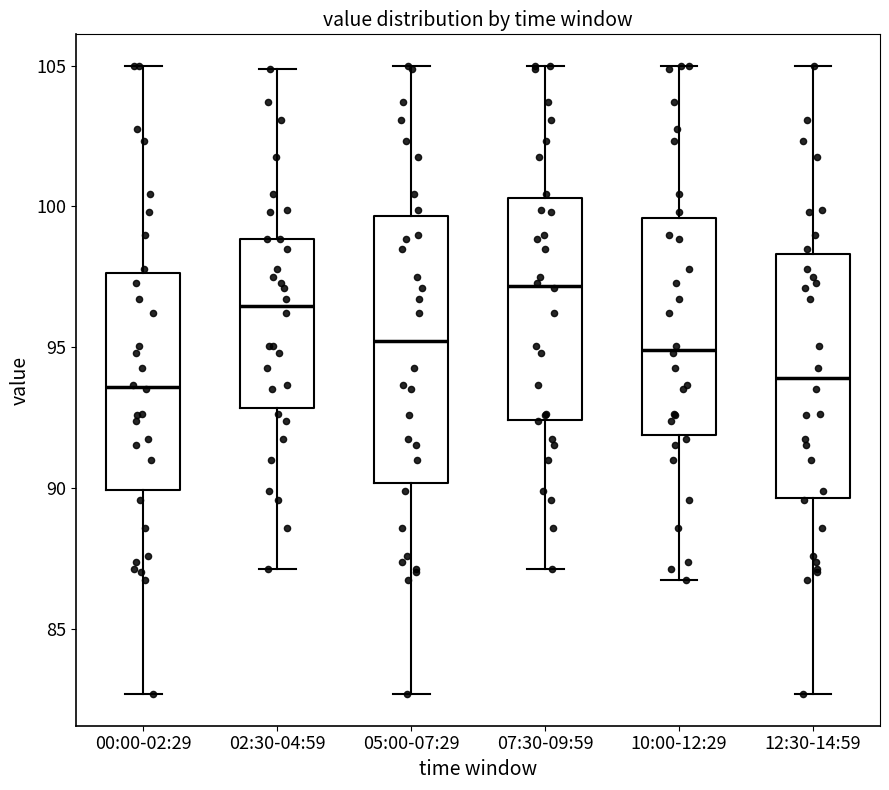

Reading left to right, transcribe this box plot: for each box, give where its median line is, the range the box spans, and where its two whiskers end, as read against the y-axis. The values are not printed on the chart, so give them approximately, as read against the axis.

00:00-02:29: median 93.5, box 90.0 to 97.5, whiskers 82.5 to 105.0
02:30-04:59: median 96.5, box 93.0 to 99.0, whiskers 87.0 to 105.0
05:00-07:29: median 95.0, box 90.0 to 99.5, whiskers 82.5 to 105.0
07:30-09:59: median 97.0, box 92.5 to 100.5, whiskers 87.0 to 105.0
10:00-12:29: median 95.0, box 92.0 to 99.5, whiskers 86.5 to 105.0
12:30-14:59: median 94.0, box 89.5 to 98.5, whiskers 82.5 to 105.0